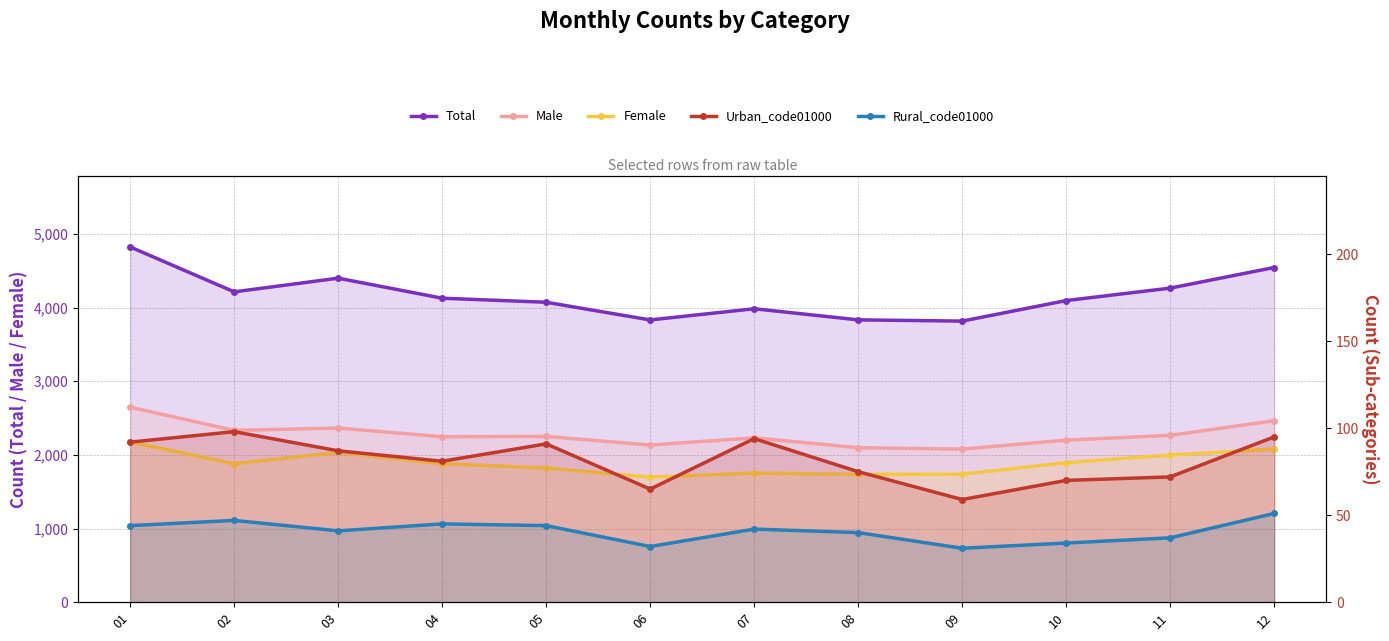

At which category is the sum across all series the highest?

01